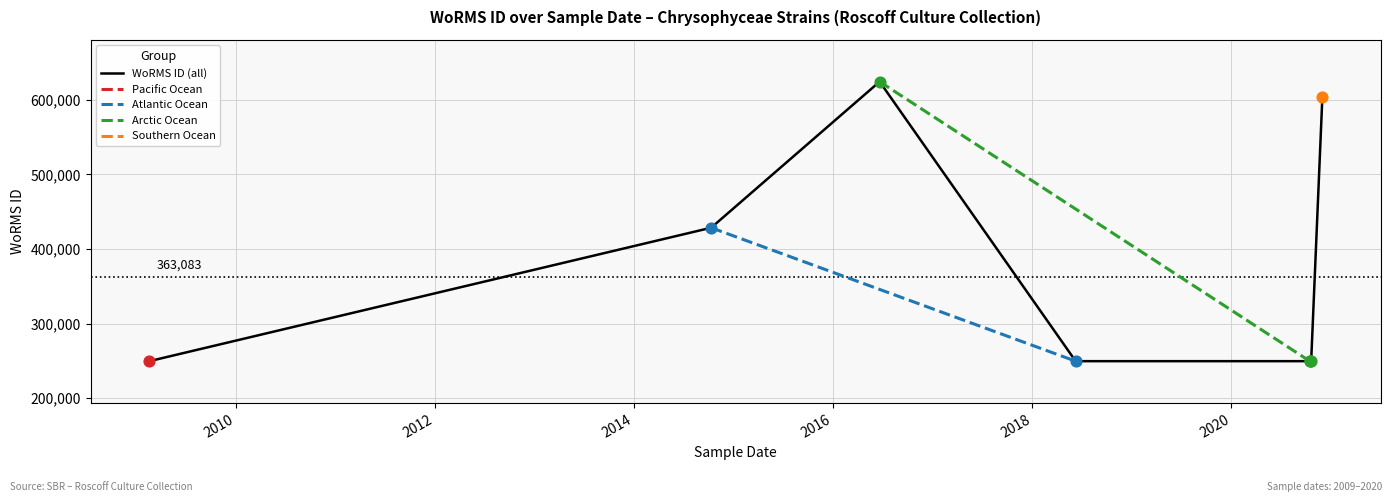

What is the change in value from 2016-06-20 to 2020-10-20?

-374538